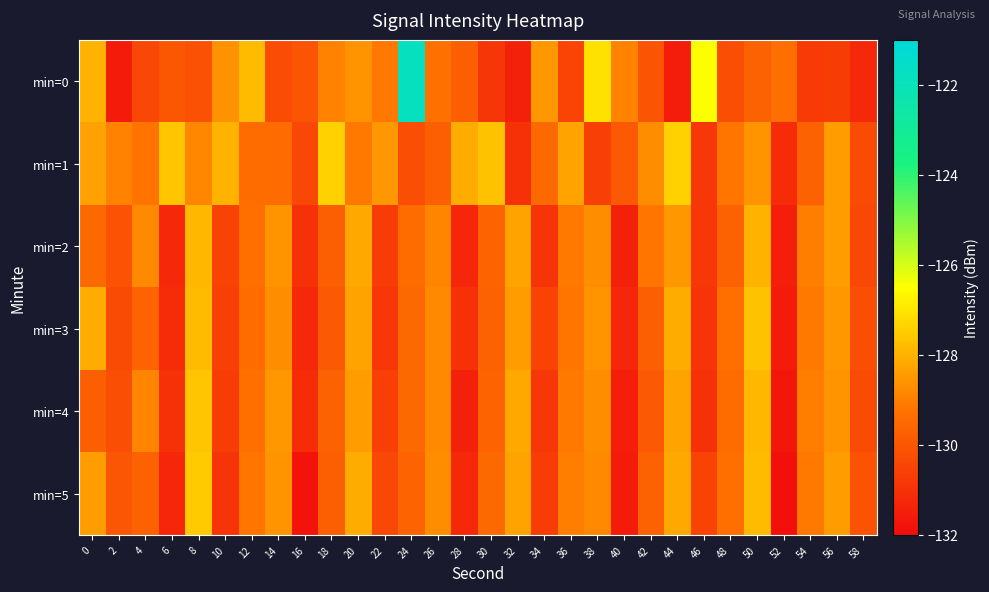

Which label corresponds to the smallest value in the chart?

52